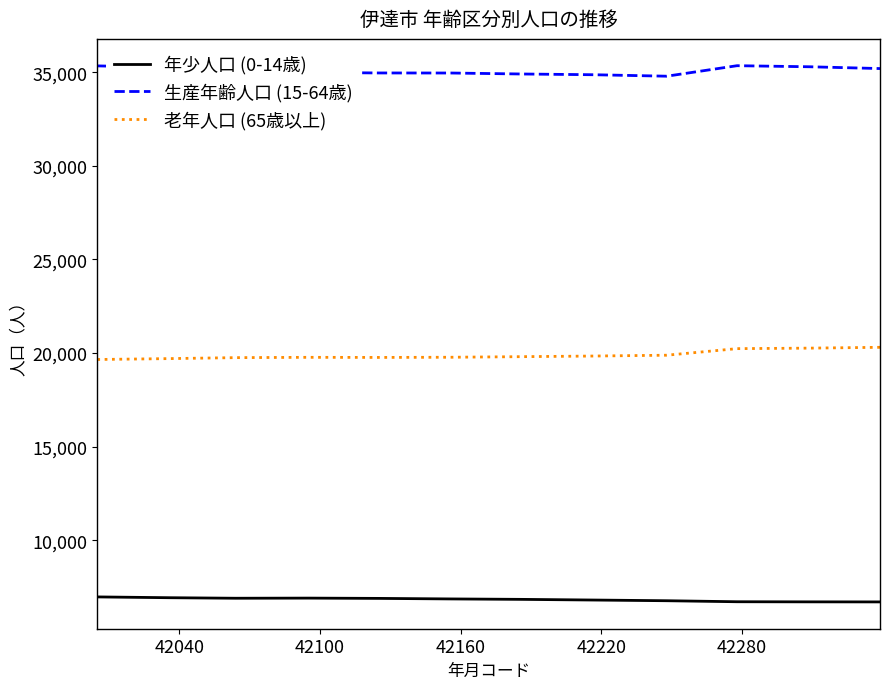

True or false: 老年人口 (65歳以上) and 年少人口 (0-14歳) intersect in this chart.

False